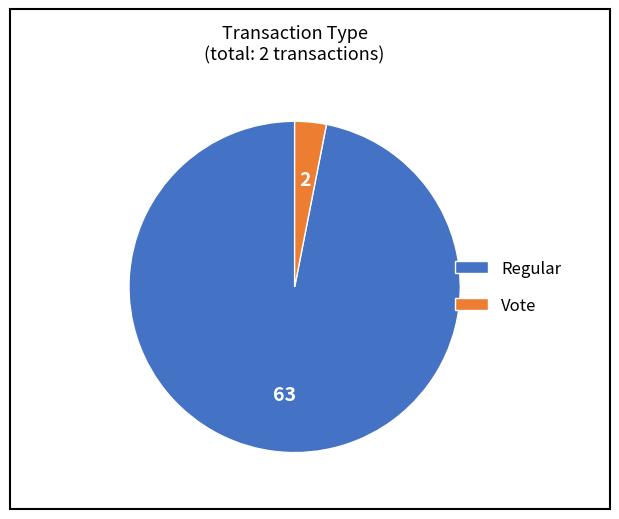

Is there a majority slice in this chart?

Yes